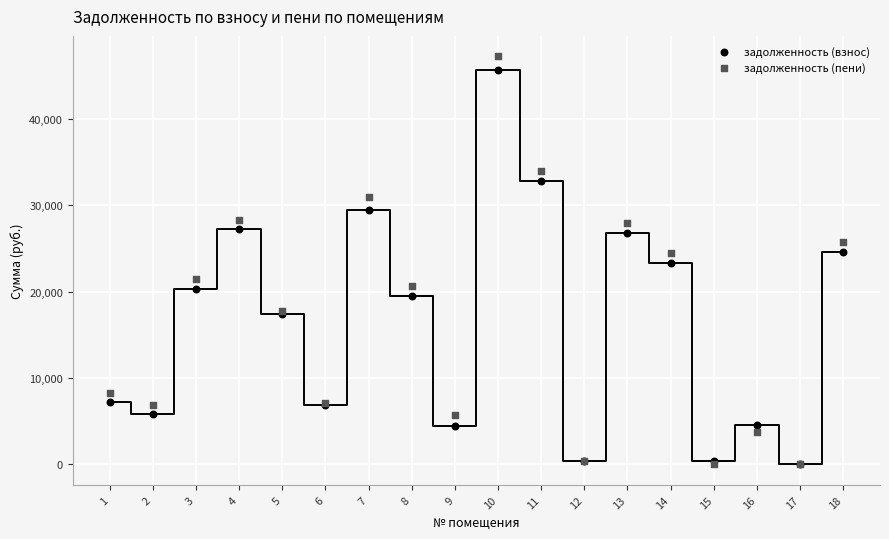

Which series contains the highest Y value?

задолженность (пени)